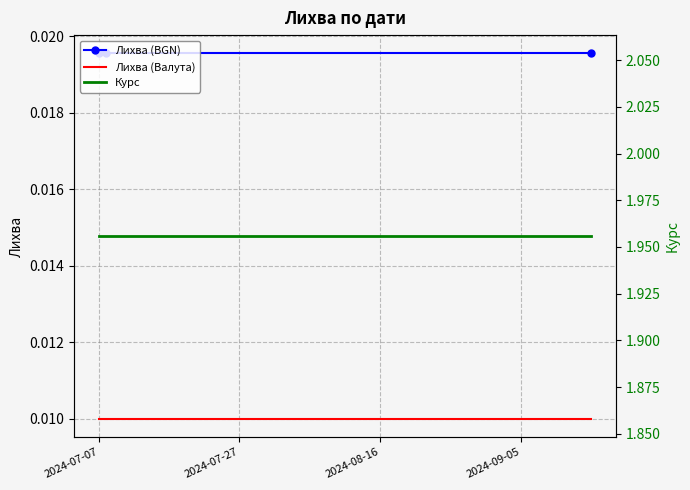

Which has a higher value, 2024-08-16 or 2024-07-27?

2024-08-16